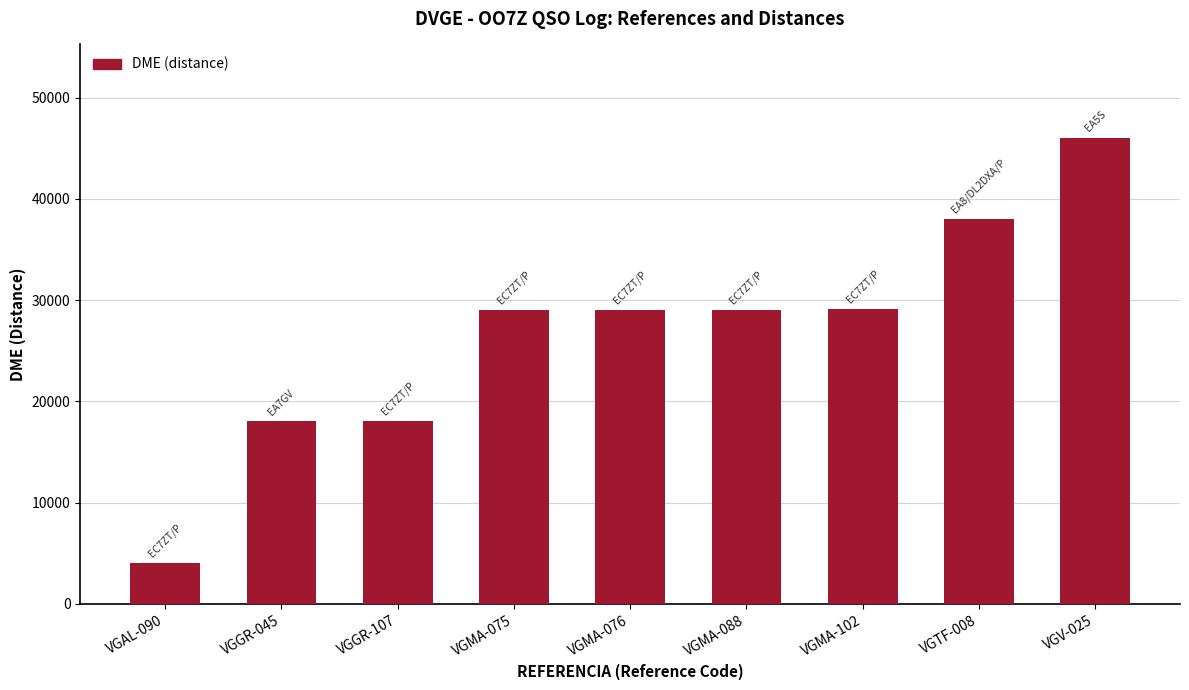

What is the difference between the maximum and second lowest values?

28016